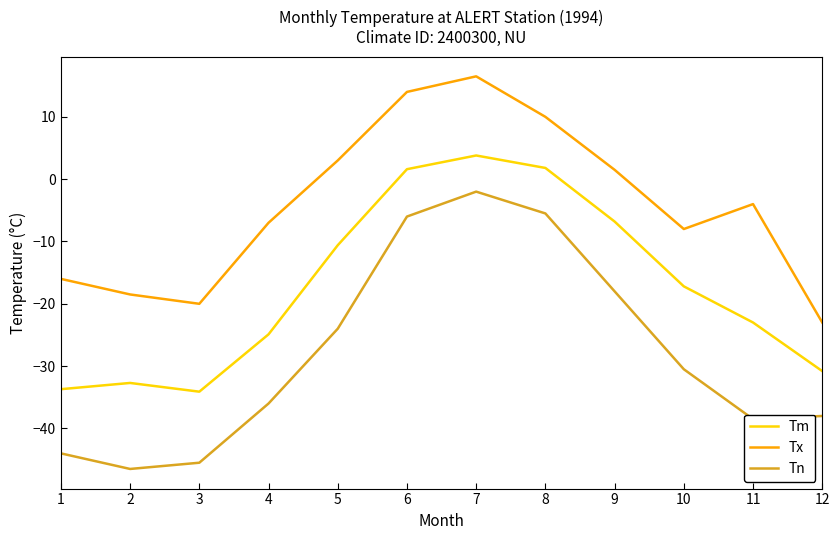

What is the difference between the highest and lowest values at 11?

34.5